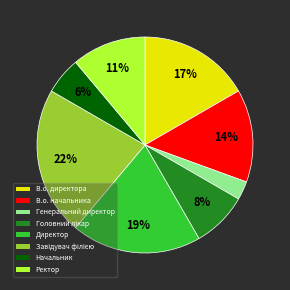

To the nearest percent, what percentage of the pie is Генеральний директор?

3%